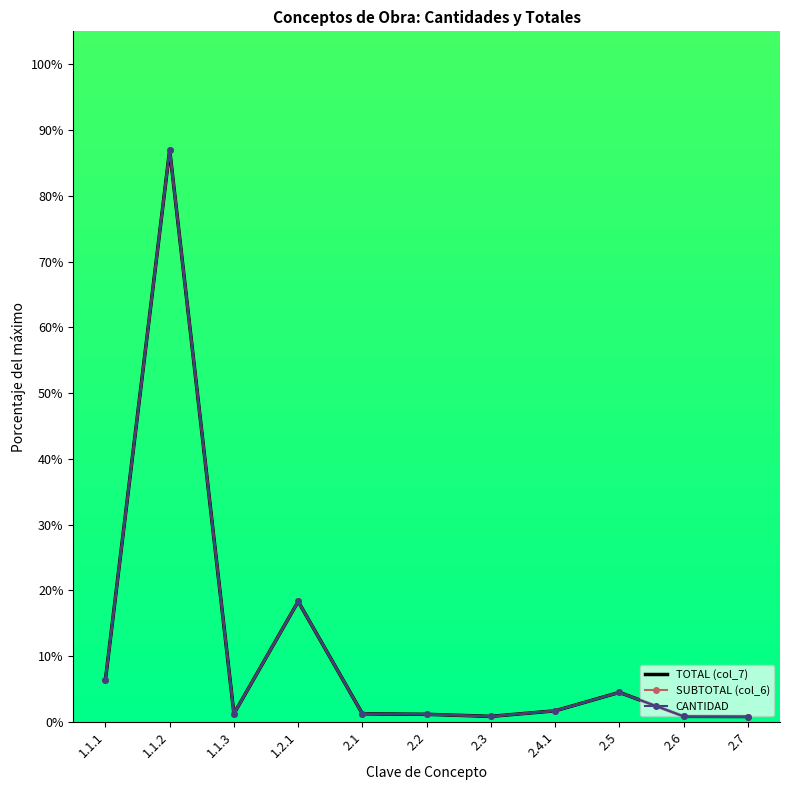

What position from the right is 2.3?

5